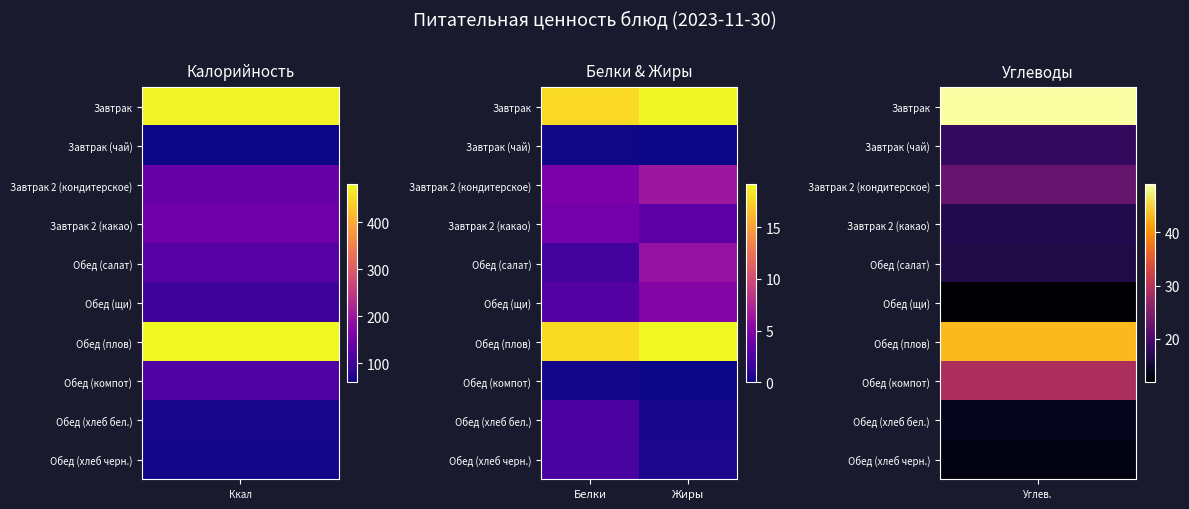

Which series has the largest total across all categories?

Обед (плов)